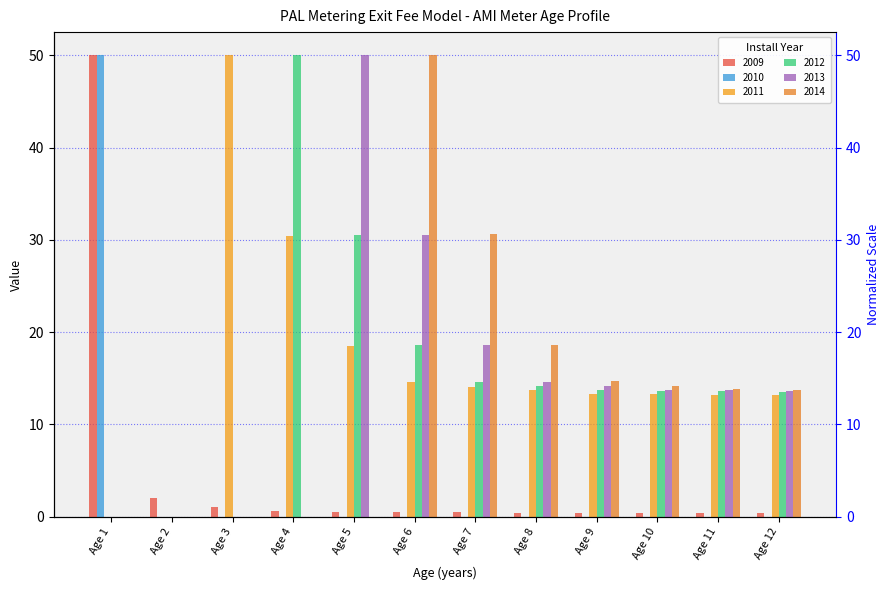

What is the sum of the 2012 values at Age 9 and Age 7?

28.3